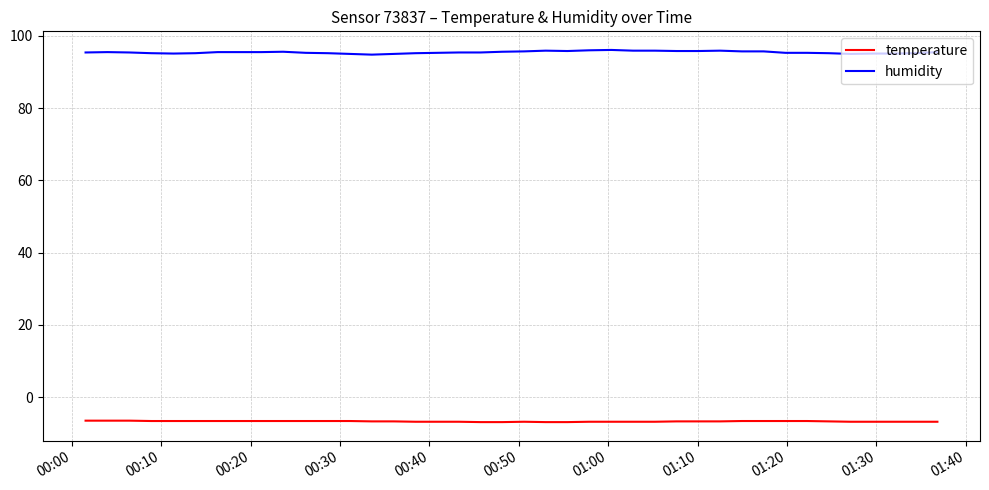

True or false: temperature and humidity intersect in this chart.

False